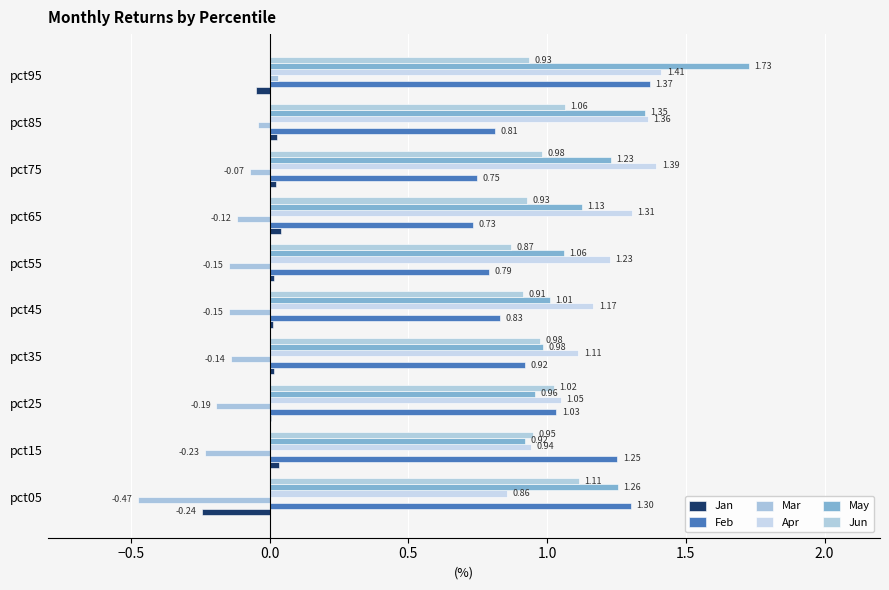

Which series has the largest total across all categories?

Apr